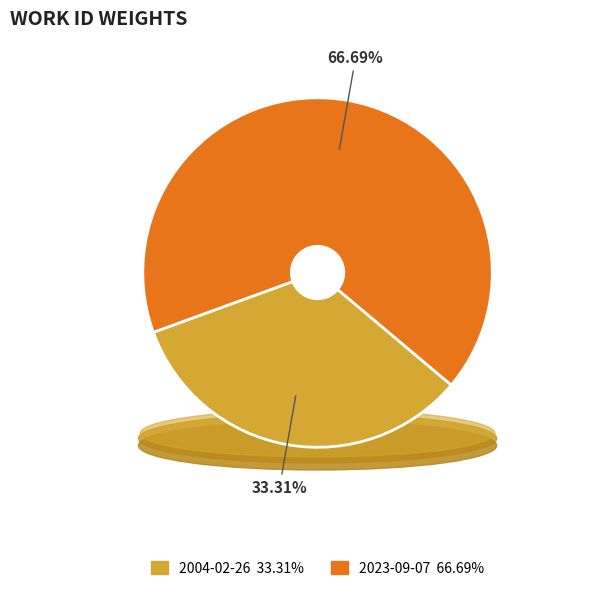

To the nearest percent, what is the difference between the 2023-09-07 and 2004-02-26 slice percentages?

33%